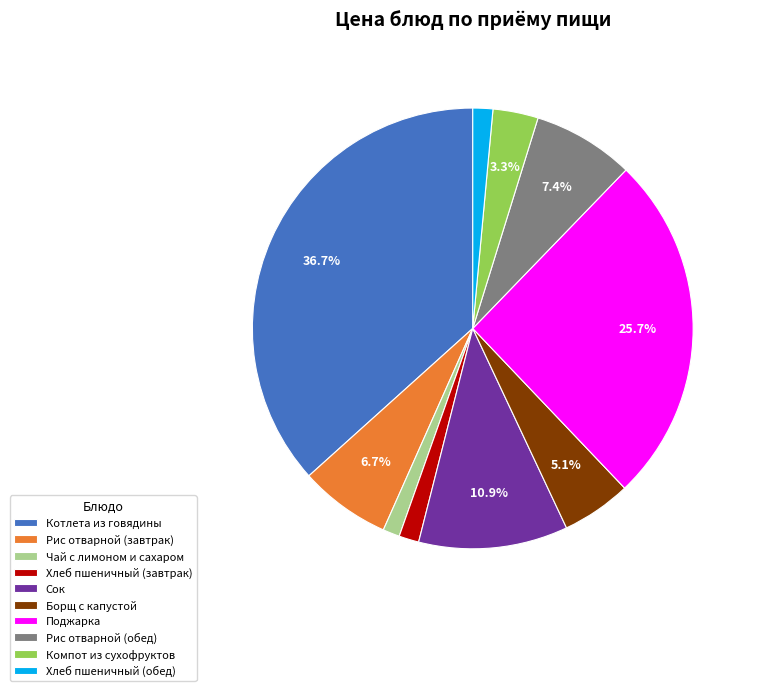

What percentage is NOT represented by Поджарка?

74.3%